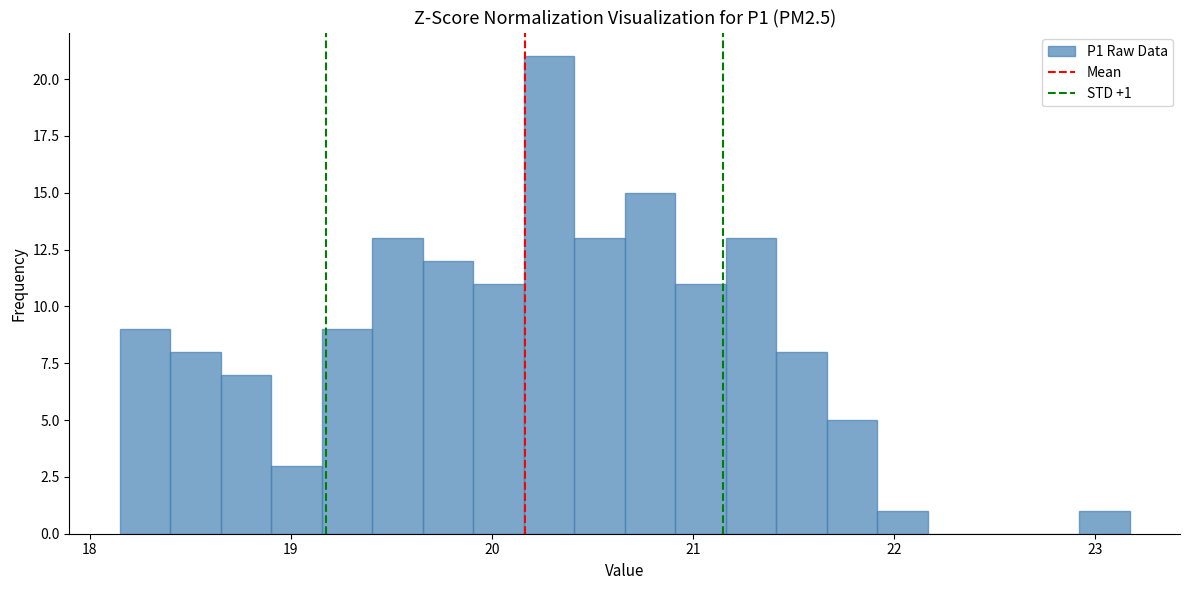

Read against the x-axis, roughly where is the centre of the tallest bar?

20.3